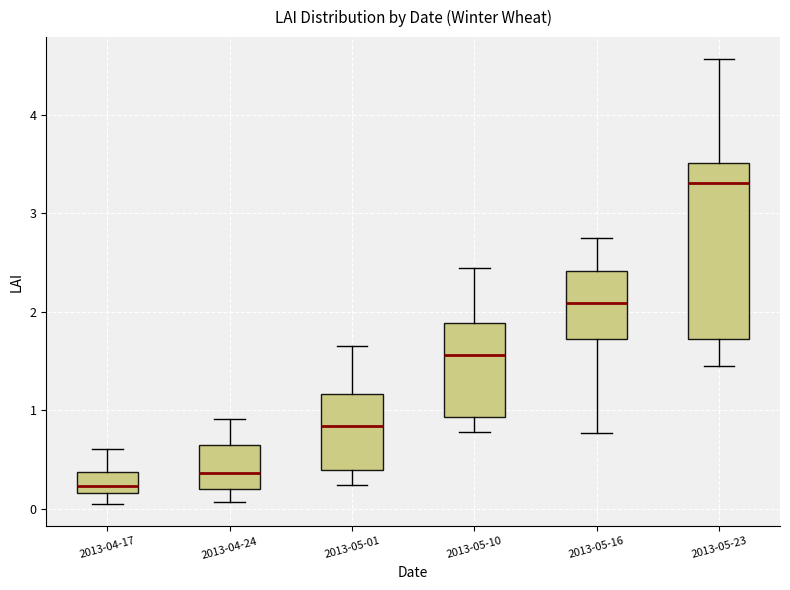

Comparing the boxes themselves (not the whiskers), which one is the tallest?

2013-05-23